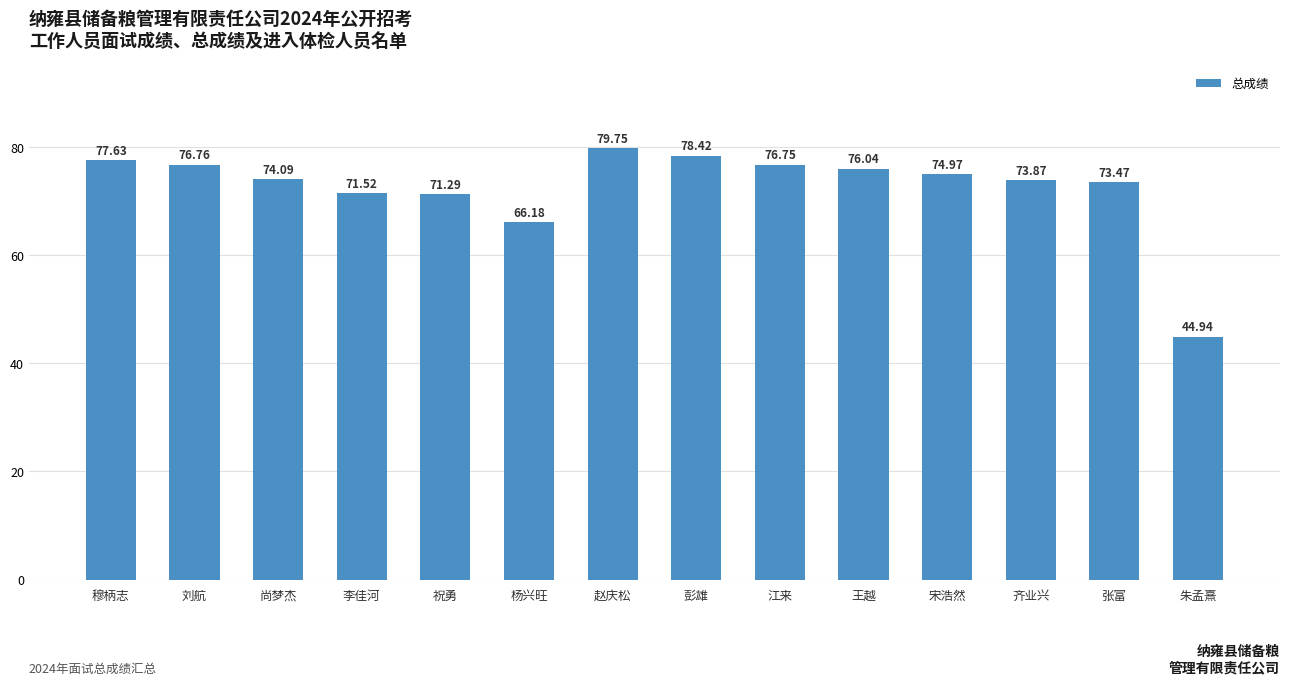

What is the greatest value displayed?

79.8